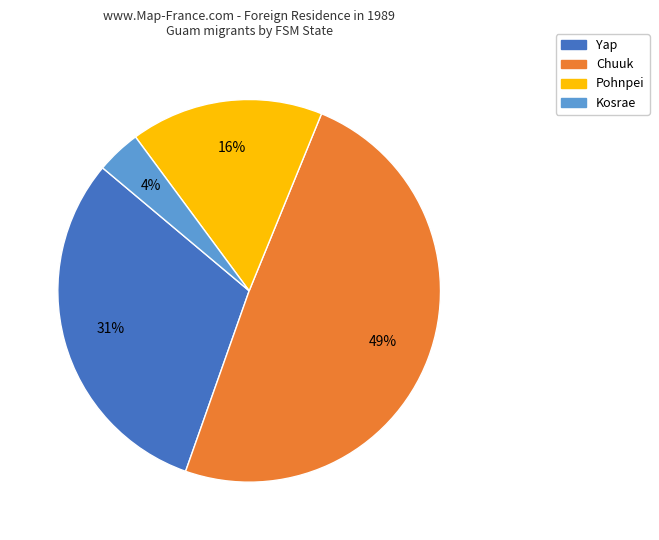

Between Yap and Pohnpei, which is larger?

Yap